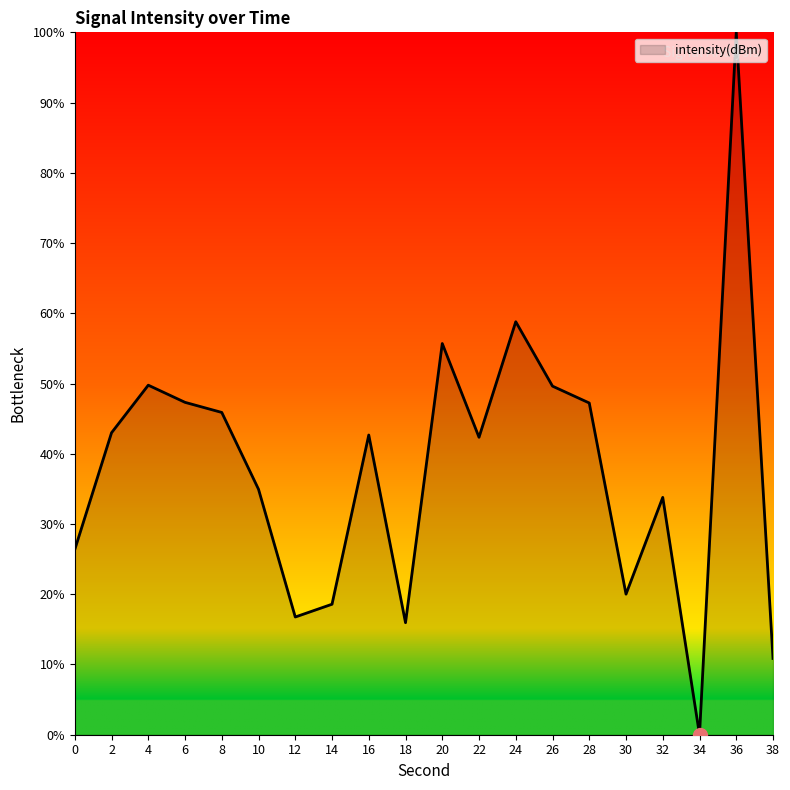

Between 18 and 30, which is larger?

30